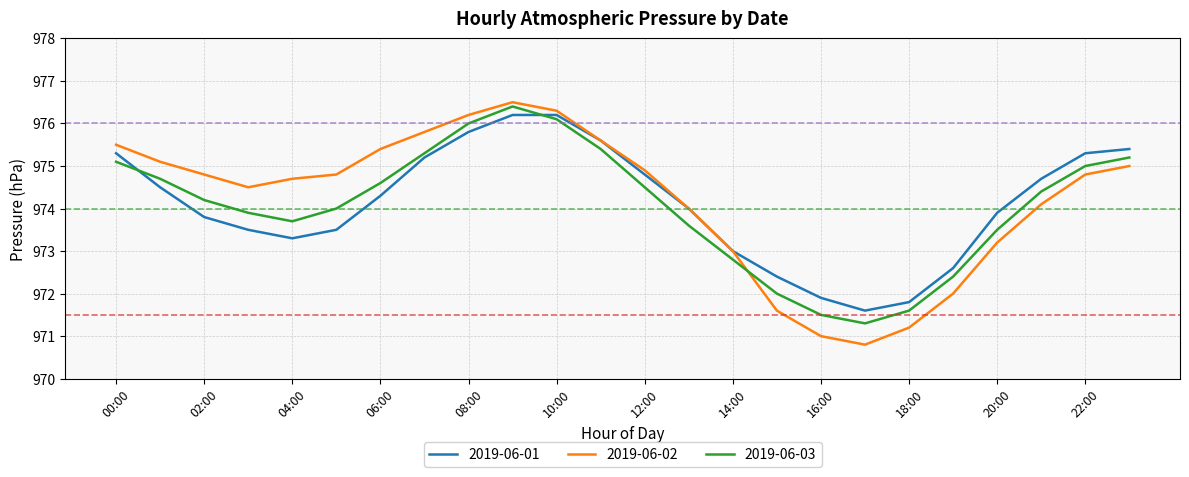

At how many categories does at least one series exceed 971?

24